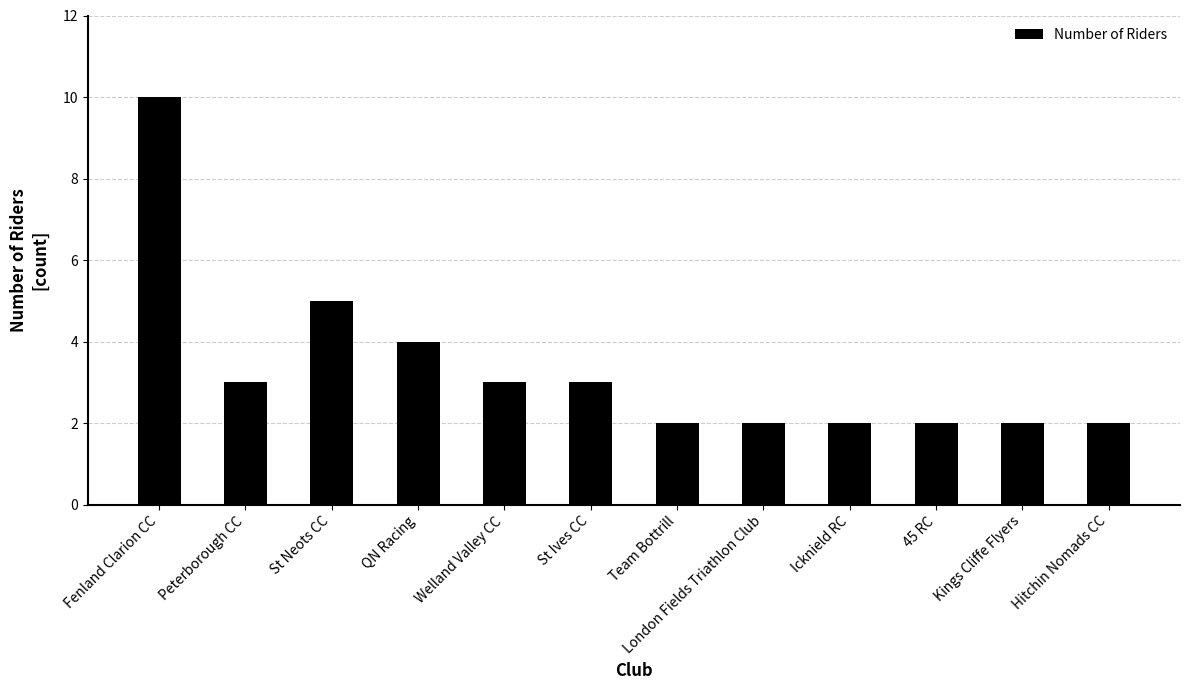

At which category does the chart reach its peak across all series?

Fenland Clarion CC